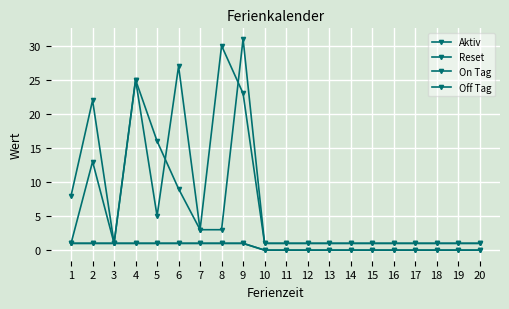

Which series has the largest range (max minus min)?

Off Tag